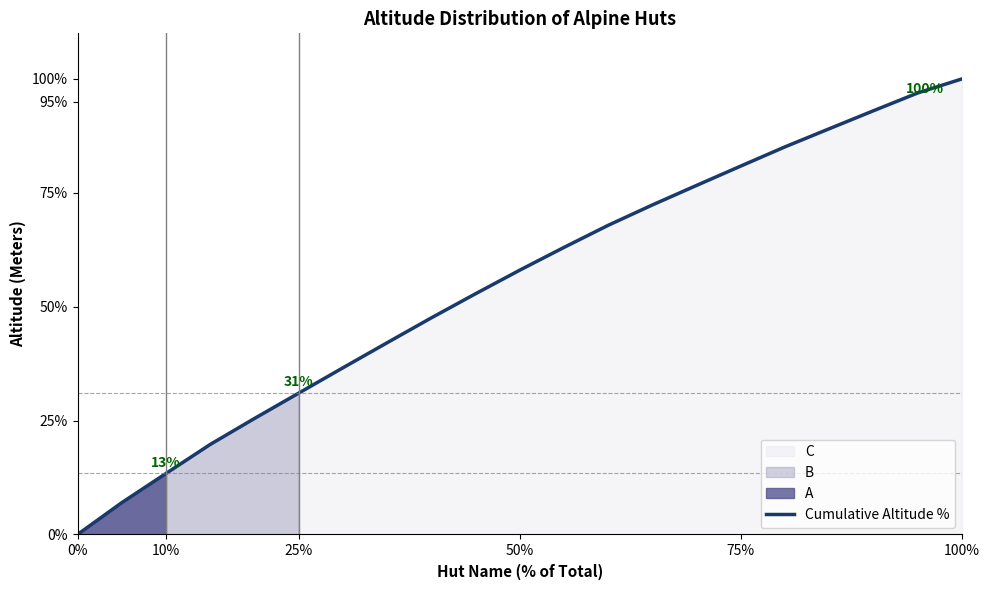

How many lines are shown in the chart?

1